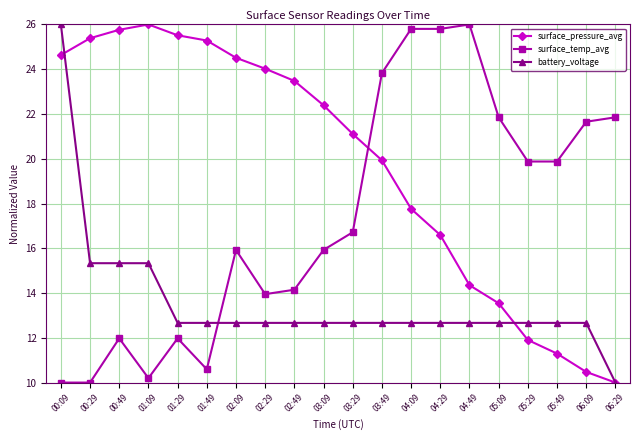

True or false: surface_pressure_avg has more than 0 points higher than both neighbors.

True